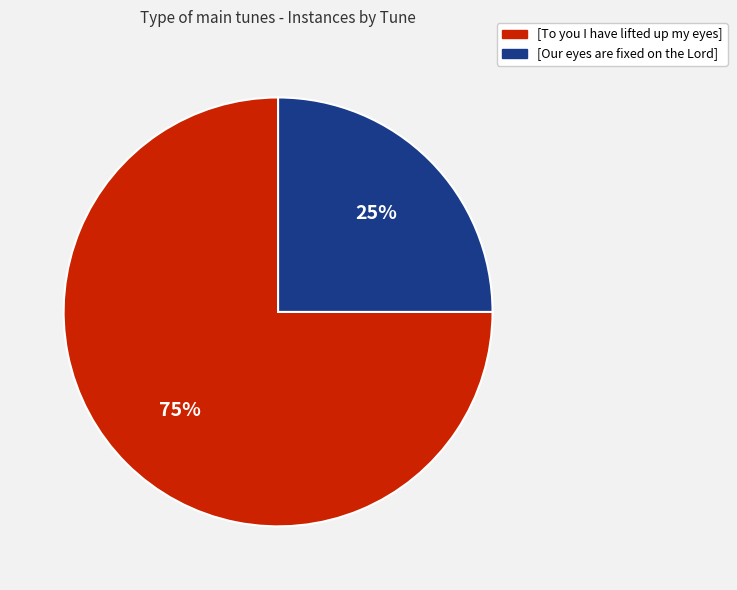

Is it true that [To you I have lifted up my eyes] is 75% of the pie?

True